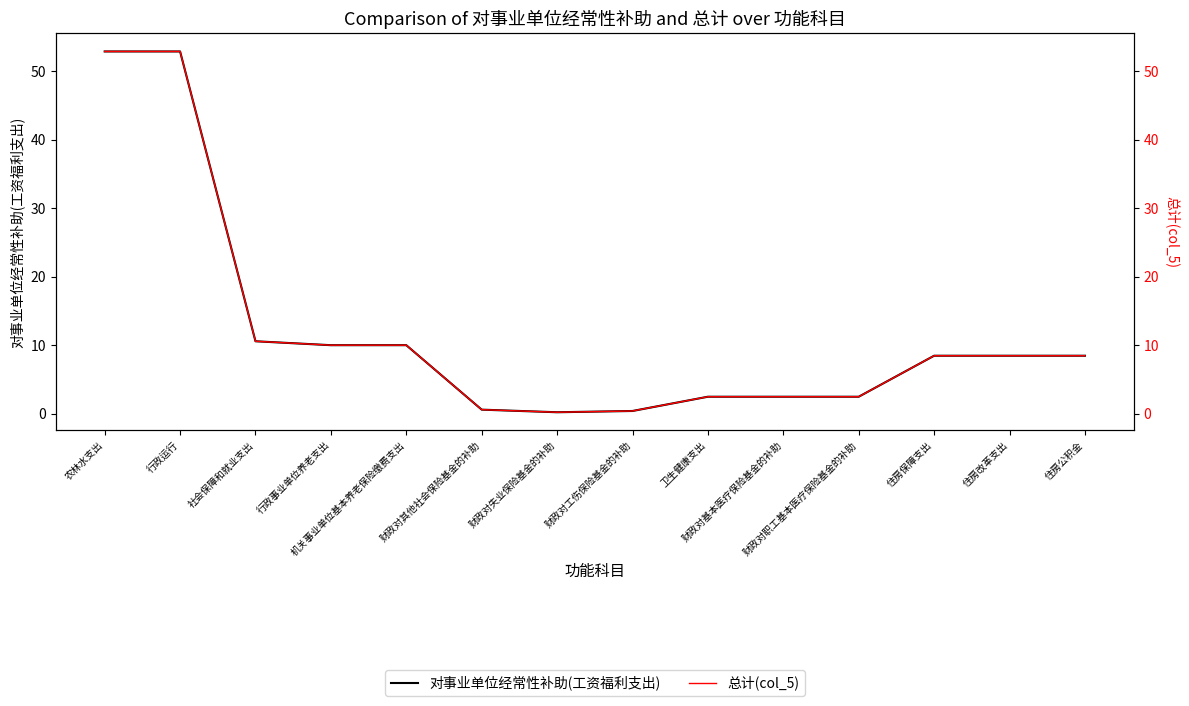

What is the difference between the second highest and second lowest values in the 总计(col_5) series?

52.5